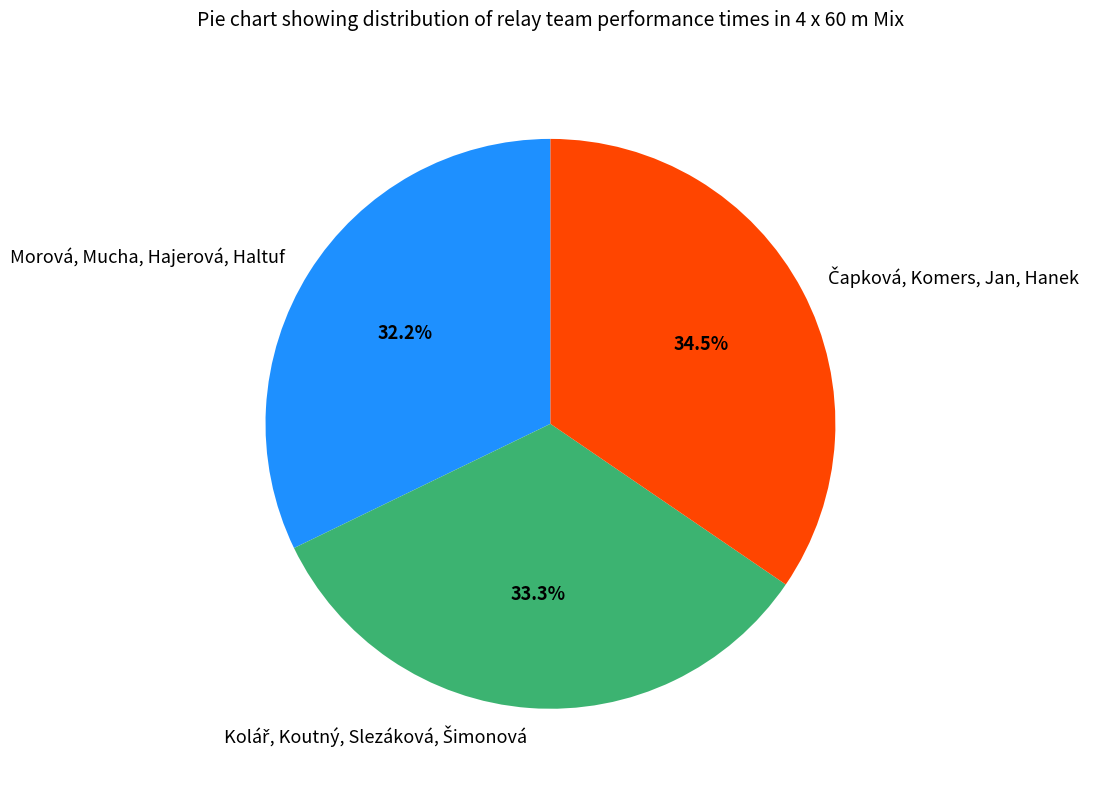

Which slice is the smallest?

Morová, Mucha, Hajerová, Haltuf